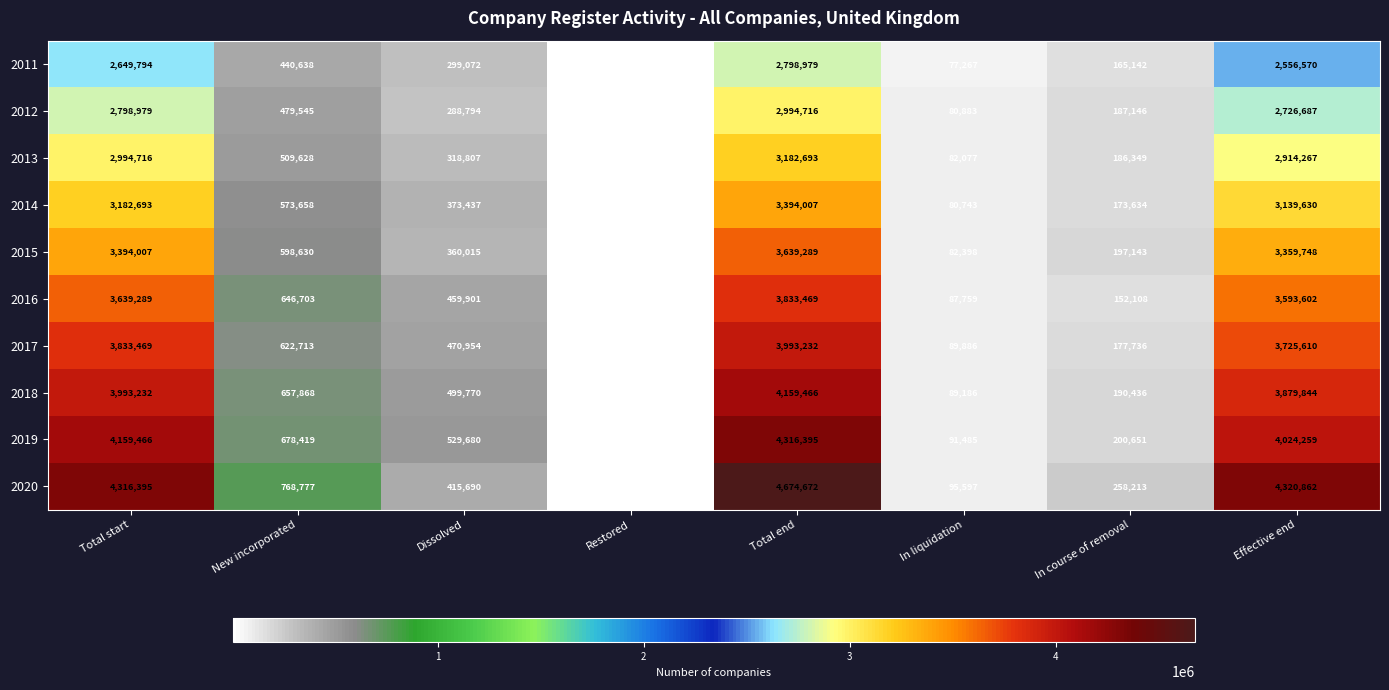

List the series in order of their peak value, lowest first.

2011, 2012, 2013, 2014, 2015, 2016, 2017, 2018, 2019, 2020